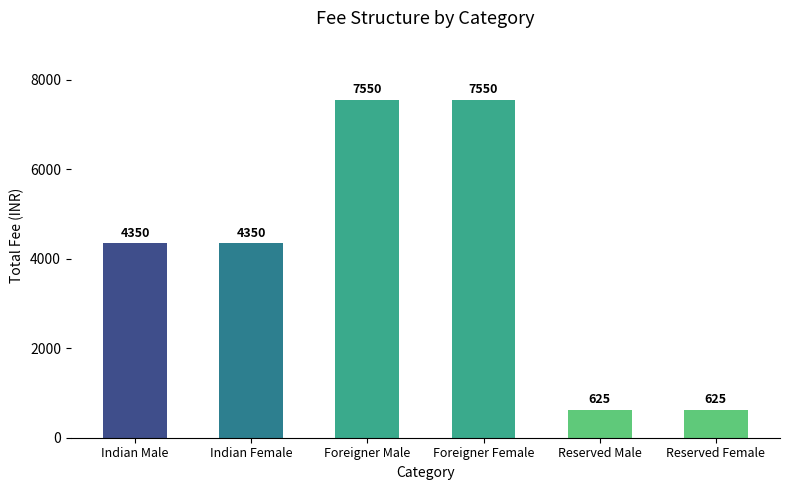

Where is the data nearest to the value 4087?

Indian Male